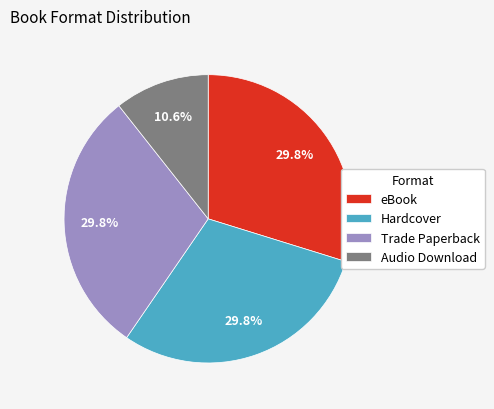

To the nearest percent, what is the difference between the largest and smallest slice percentages?

19%